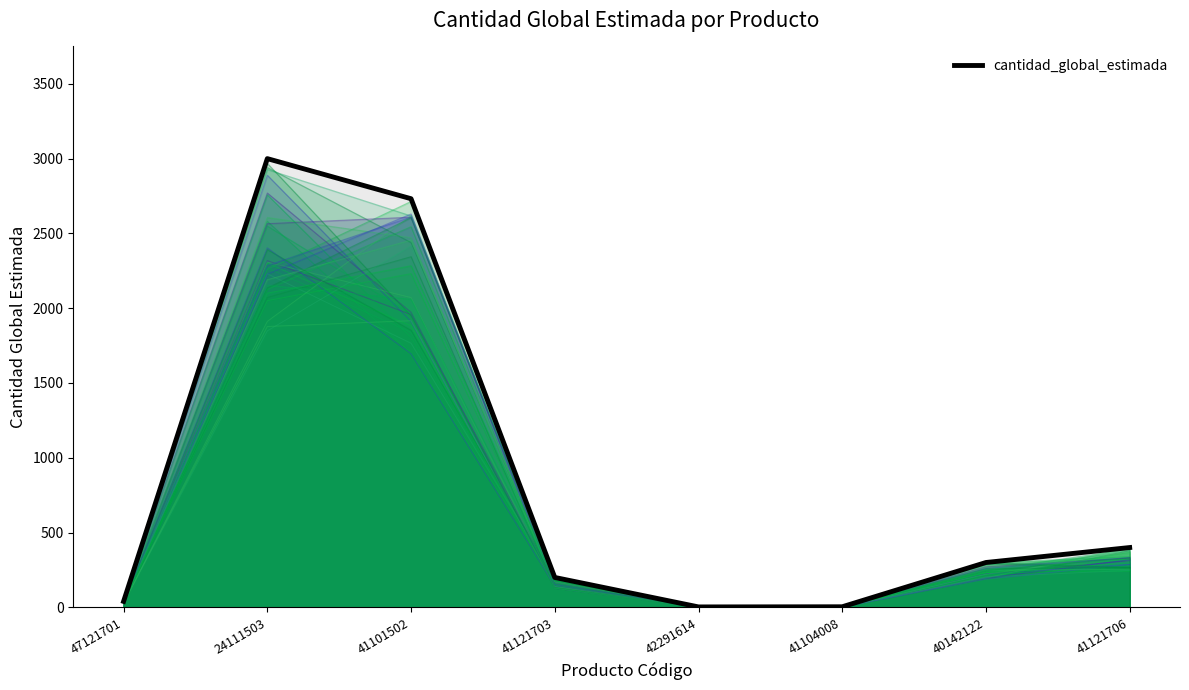

What is the value of the 5th point from the left?

3